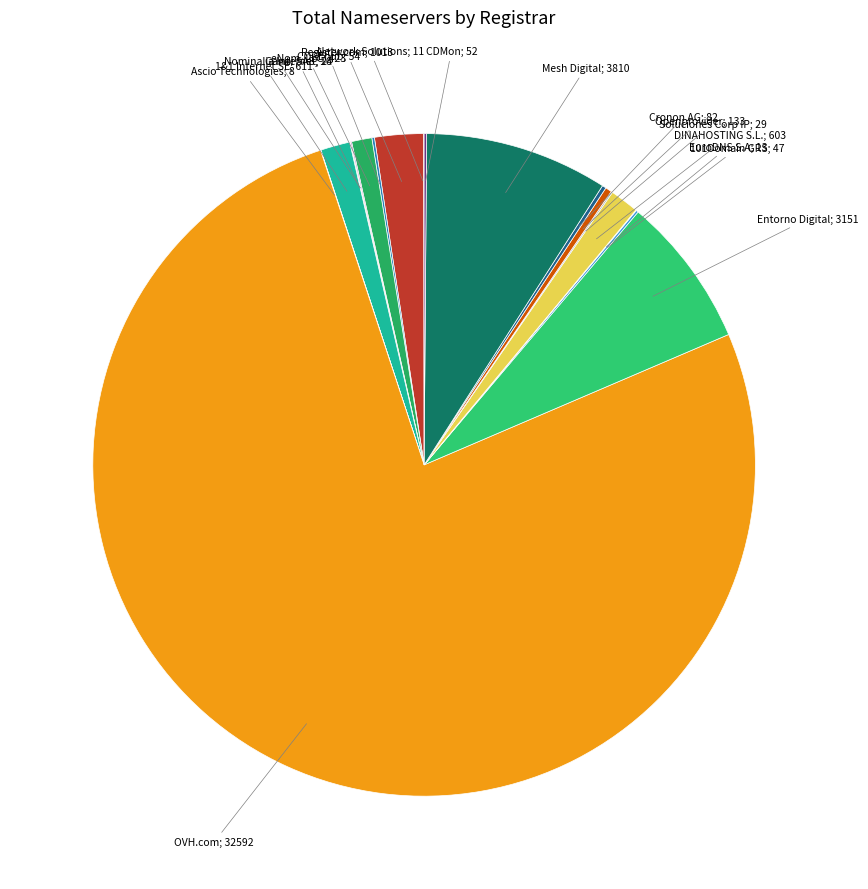

To the nearest percent, what is the difference between the largest and smallest slice percentages?

76%